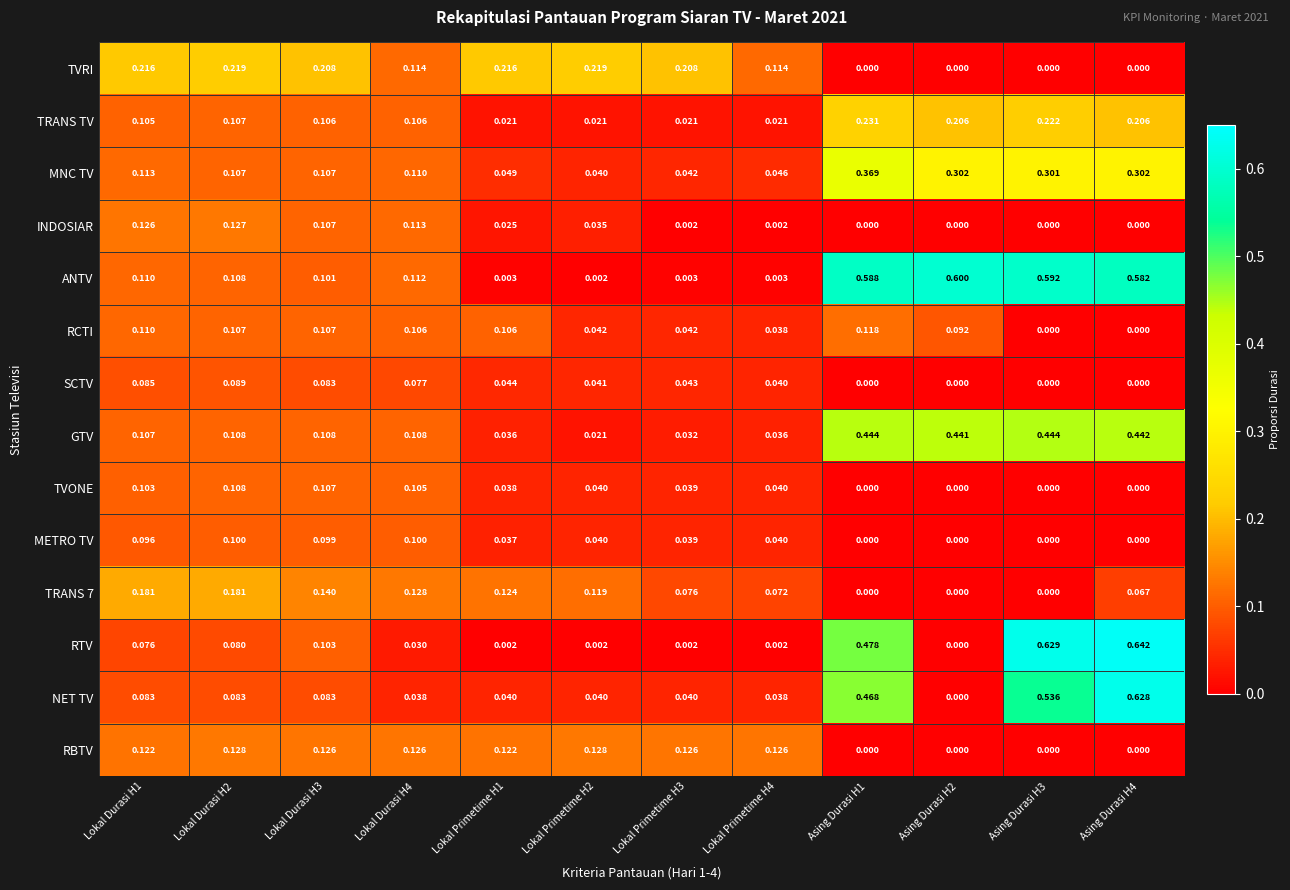

Which series has the largest range (max minus min)?

RTV